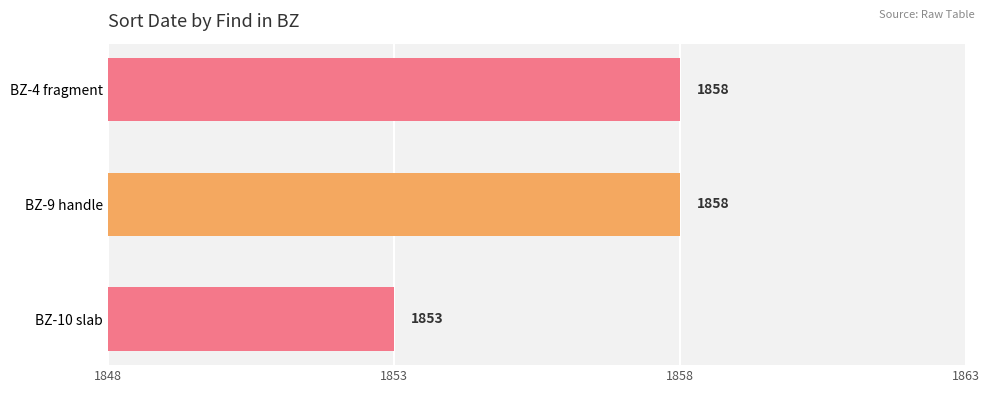

Does the chart contain stacked bars?

No